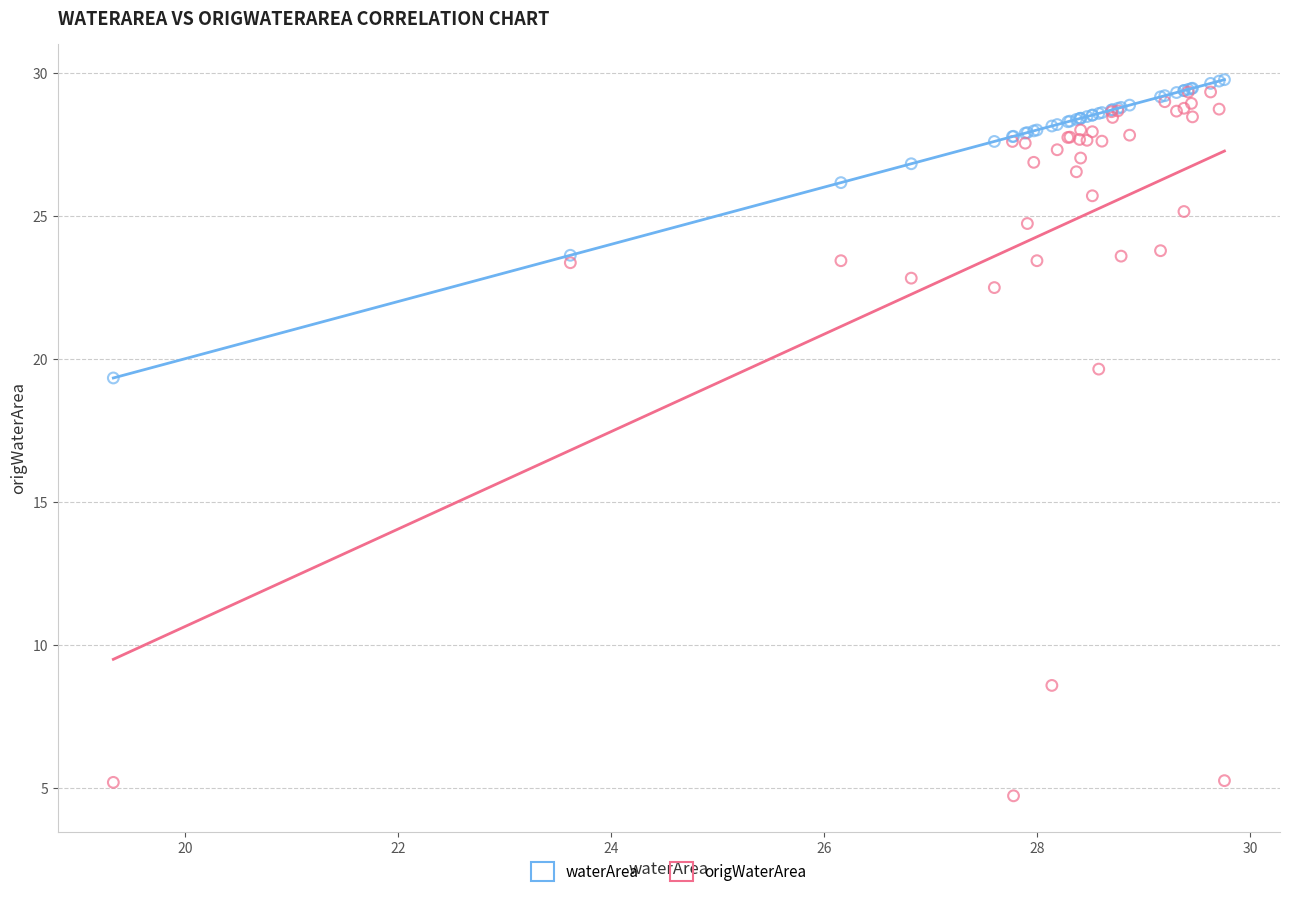

What are all the series names shown in the legend?

waterArea, origWaterArea